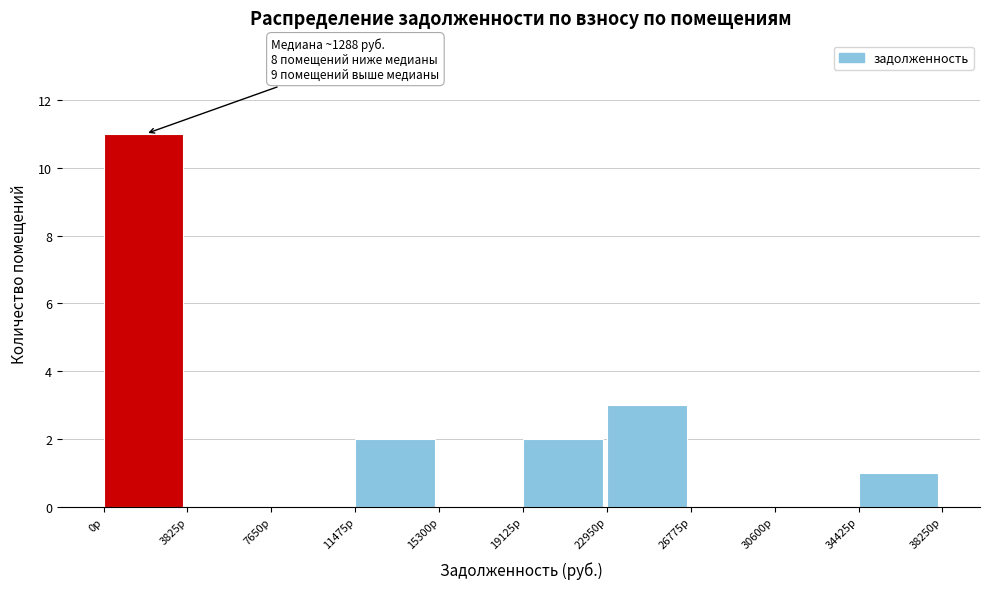

Which range on the x-axis has the tallest bar?

0 to 4000